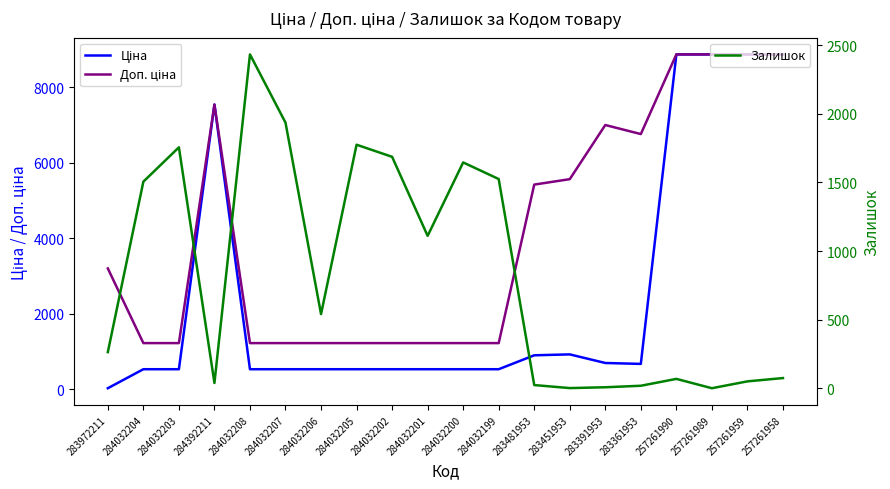

What is the label of the 11th point from the right?

284032201